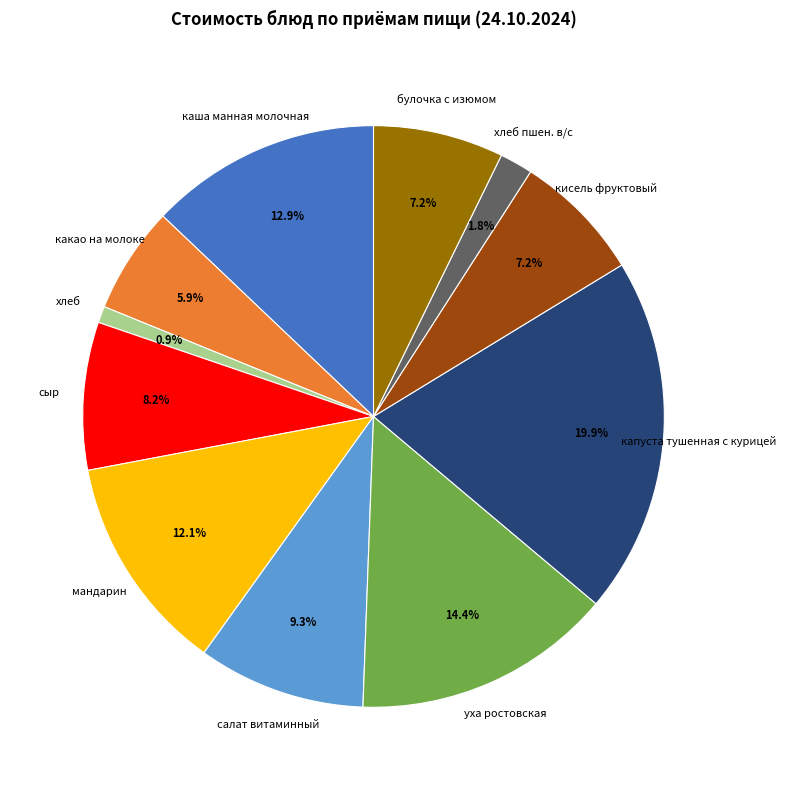

Which has a higher value, хлеб пшен. в/с or уха ростовская?

уха ростовская